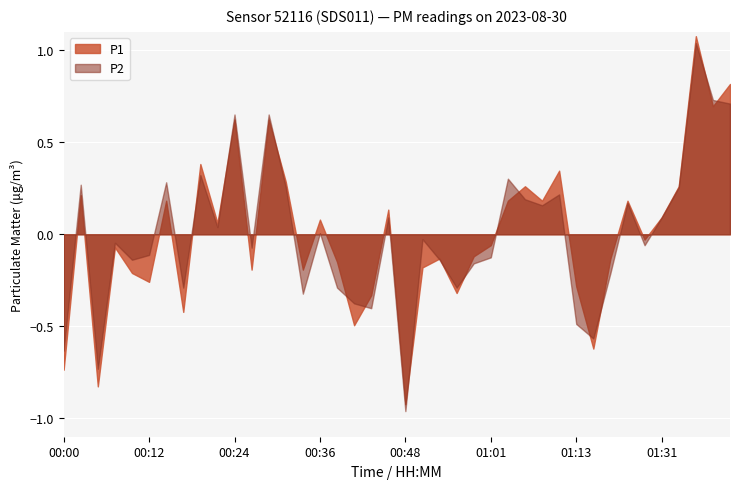

What is the label of the 33rd point from the left?

01:18